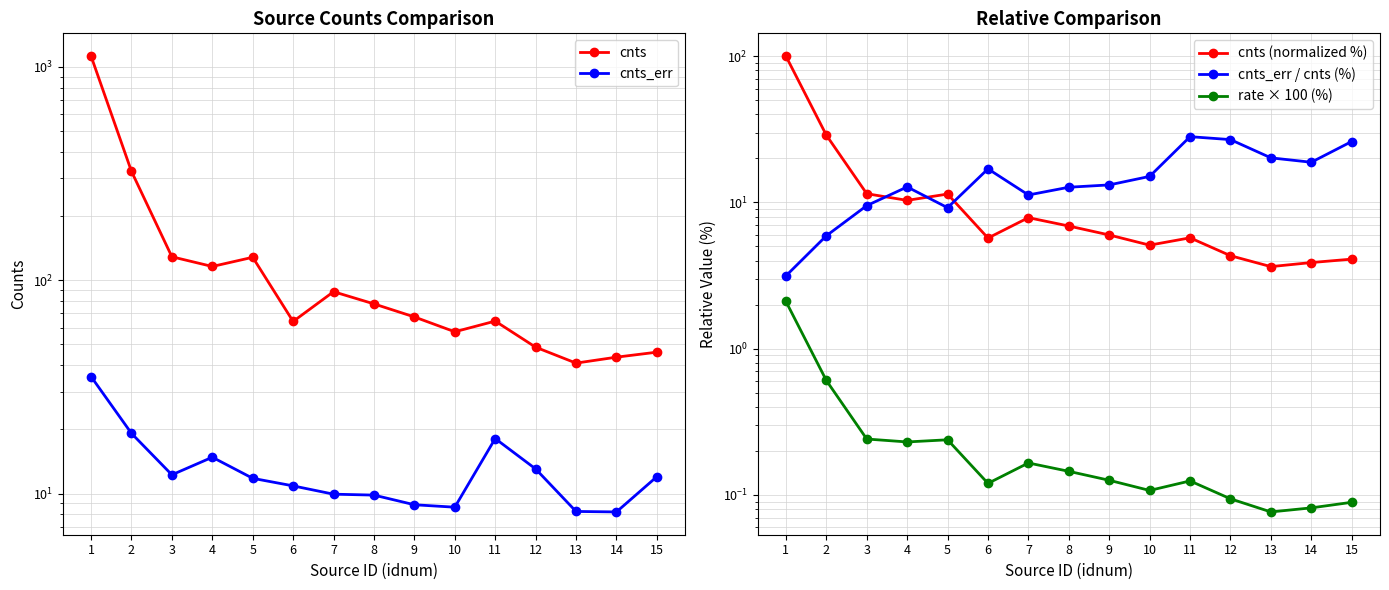

Reading left to right, what are all the values shown in this chart?

cnts: 1=1123.4	2=323.8	3=128.8	4=116.0	5=128.1	6=64.1	7=88.4	8=77.5	9=67.3	10=57.3	11=64.3	12=48.6	13=40.9	14=43.6	15=46.0
cnts_err: 1=35.3	2=19.2	3=12.2	4=14.8	5=11.8	6=10.9	7=9.9	8=9.8	9=8.9	10=8.6	11=18.1	12=13.0	13=8.2	14=8.2	15=12.0
cnts (normalized %): 1=100.0	2=28.8	3=11.5	4=10.3	5=11.4	6=5.7	7=7.9	8=6.9	9=6.0	10=5.1	11=5.7	12=4.3	13=3.6	14=3.9	15=4.1
cnts_err / cnts (%): 1=3.1	2=5.9	3=9.5	4=12.8	5=9.2	6=17.0	7=11.2	8=12.7	9=13.2	10=15.1	11=28.1	12=26.9	13=20.2	14=18.8	15=26.1
rate × 100 (%): 1=2.1	2=0.6	3=0.2	4=0.2	5=0.2	6=0.1	7=0.2	8=0.1	9=0.1	10=0.1	11=0.1	12=0.1	13=0.1	14=0.1	15=0.1